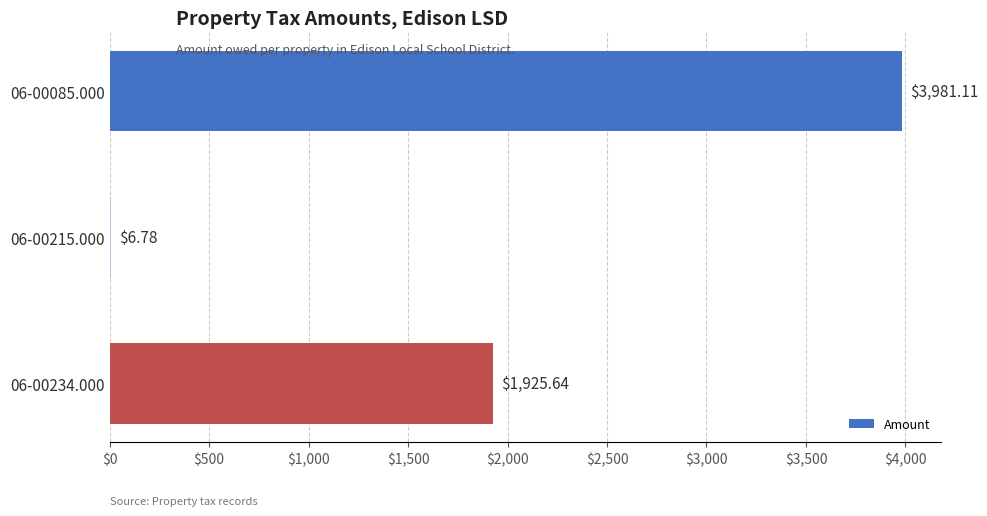

Where is the data nearest to the value 1993?

06-00234.000